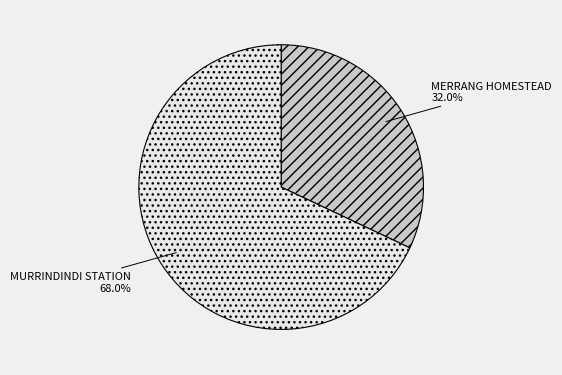

Rank the categories by value from highest to lowest.

MURRINDINDI STATION, MERRANG HOMESTEAD